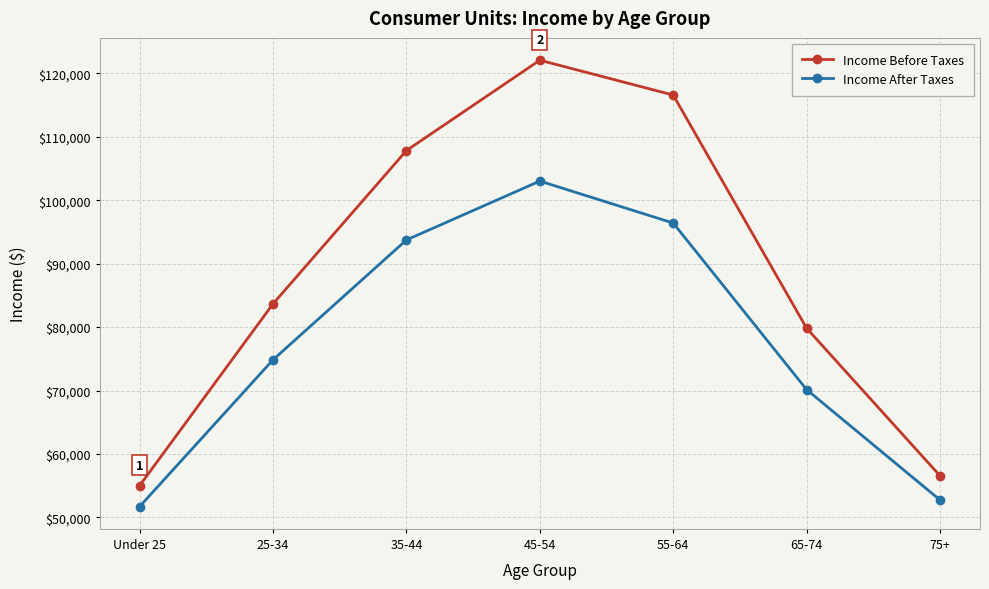

At 25-34, list the series in order from smallest to largest.

Income After Taxes, Income Before Taxes